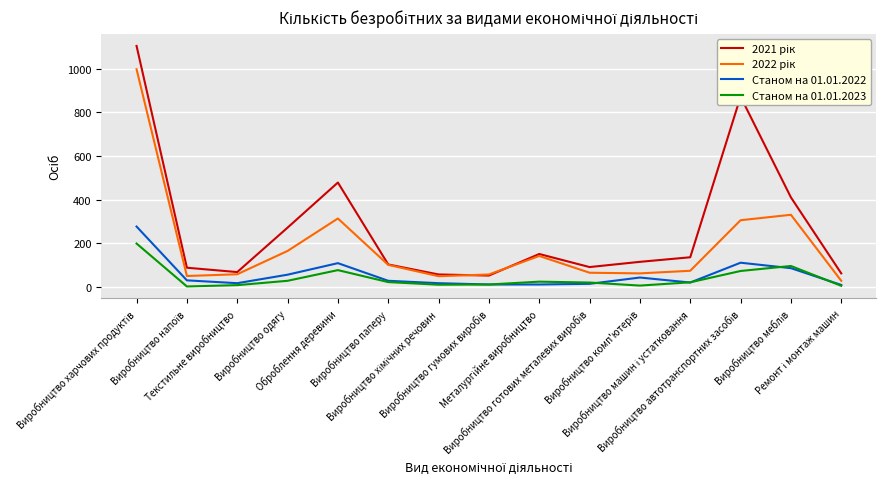

What is the greatest value displayed?

1105